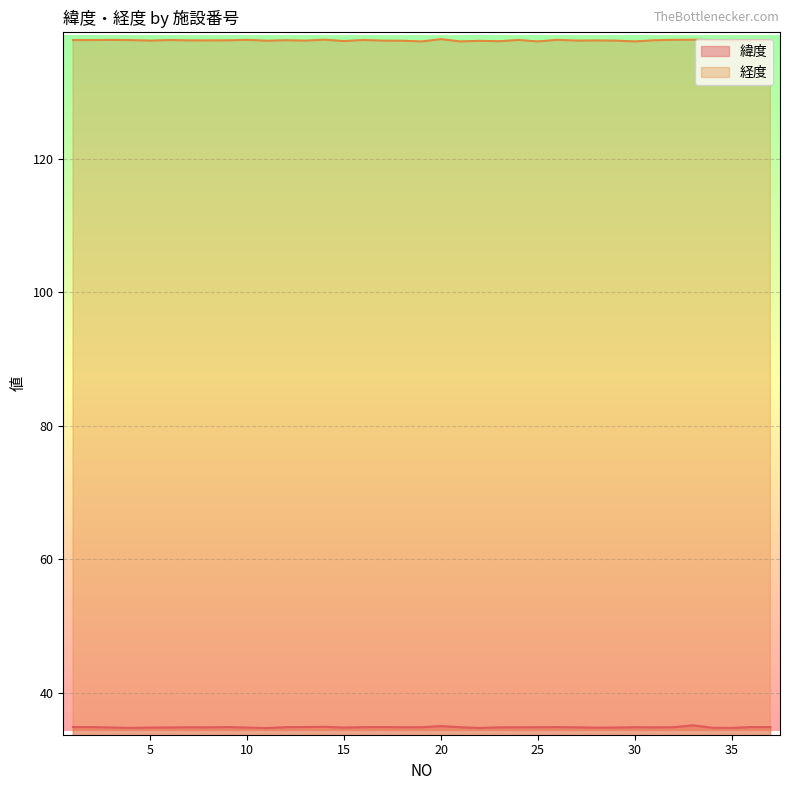

What is the maximum value shown in the chart?

137.9